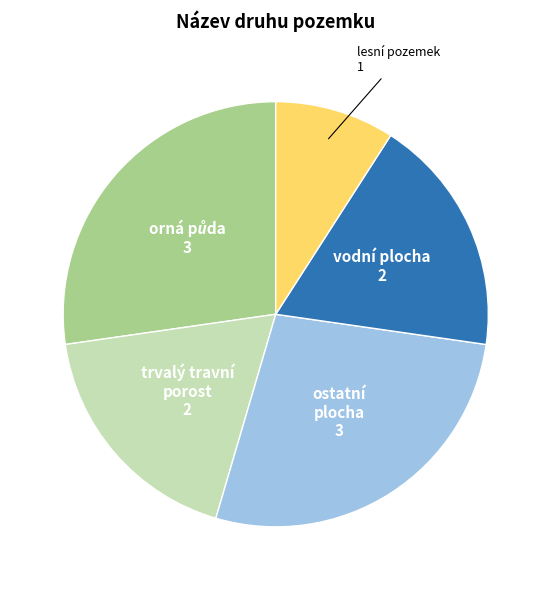

Is there a majority slice in this chart?

No